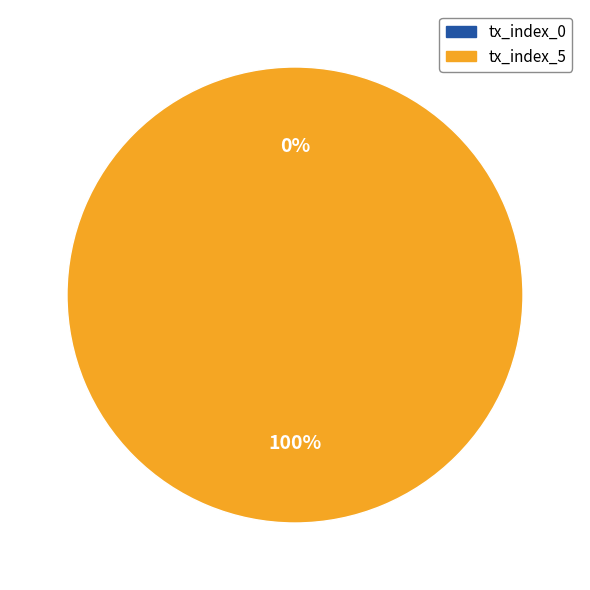

Is there any slice that represents more than half of the pie?

Yes